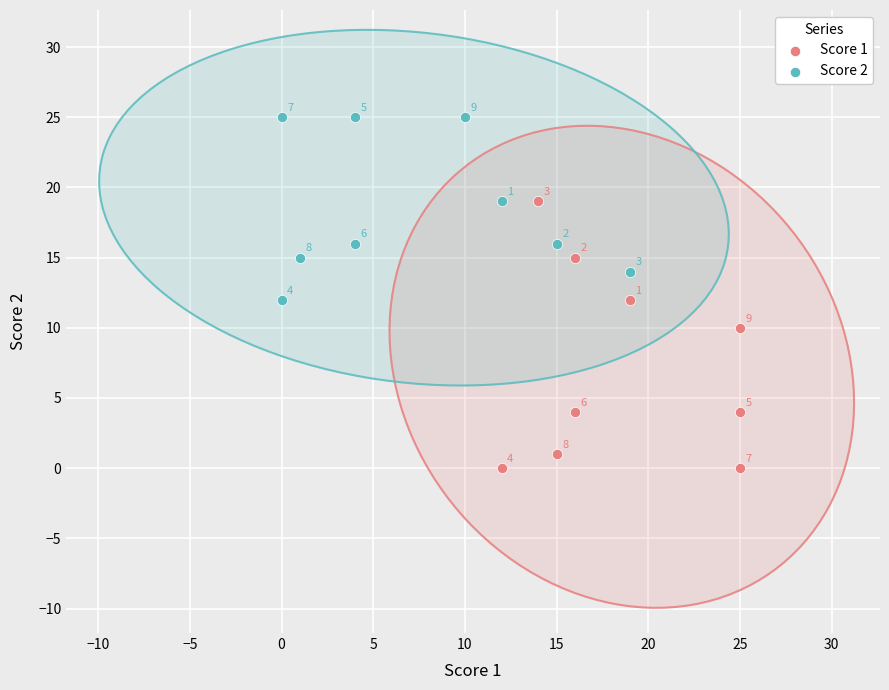

Which series has the largest Y range (max minus min)?

Score 1